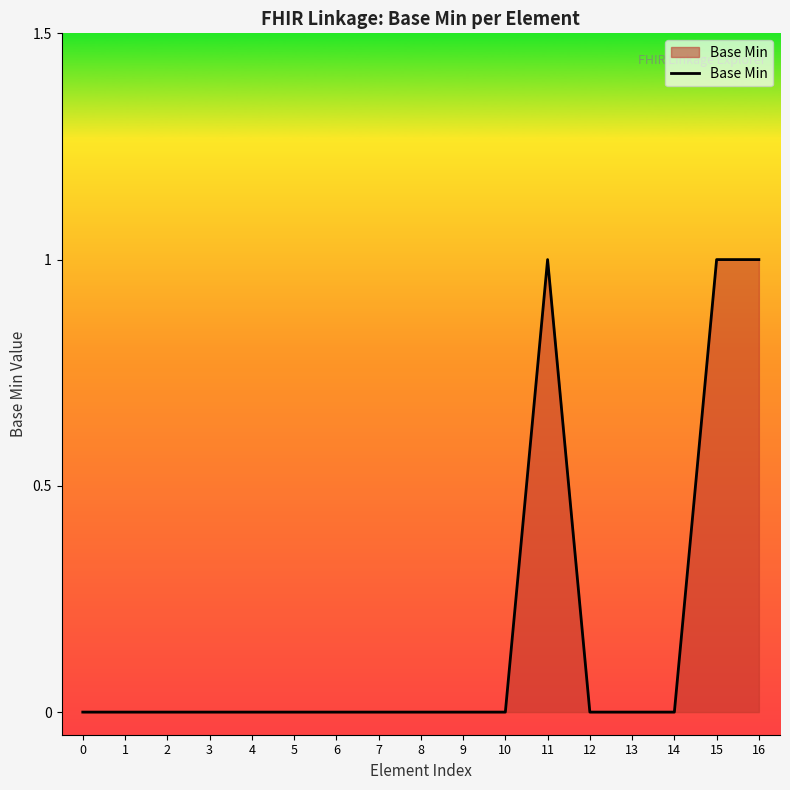

The chart shows a value of 0 at 14. True or false?

True